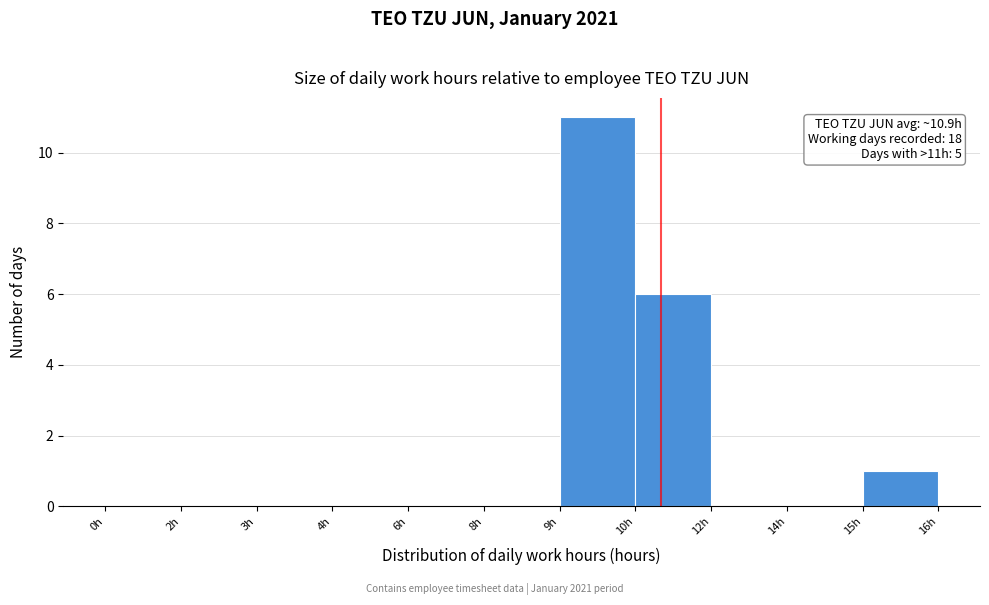

Reading left to right, extract all data points from this chart.

0h=0	2h=0	3h=0	4h=0	6h=0	8h=0	9h=11	10h=6	12h=0	14h=0	15h=1